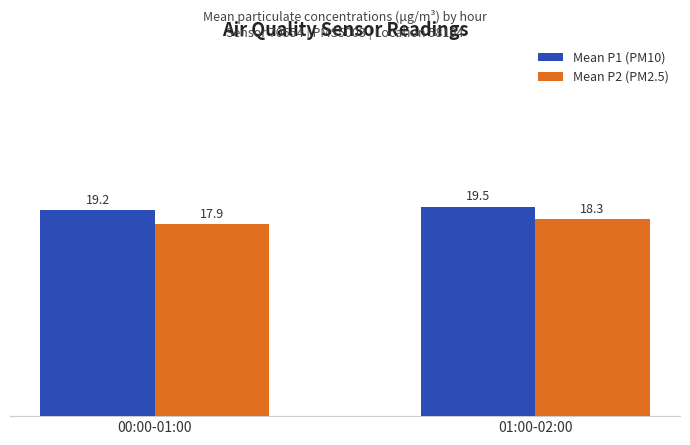

Reading left to right, transcribe all the data shown in this chart.

Mean P1 (PM10): 19.2	19.5
Mean P2 (PM2.5): 17.9	18.3